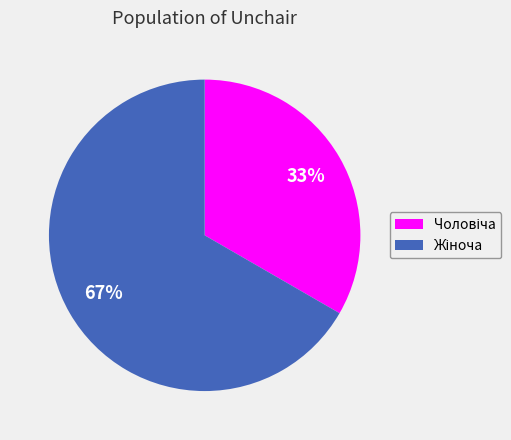

Does any single category account for the majority?

Yes